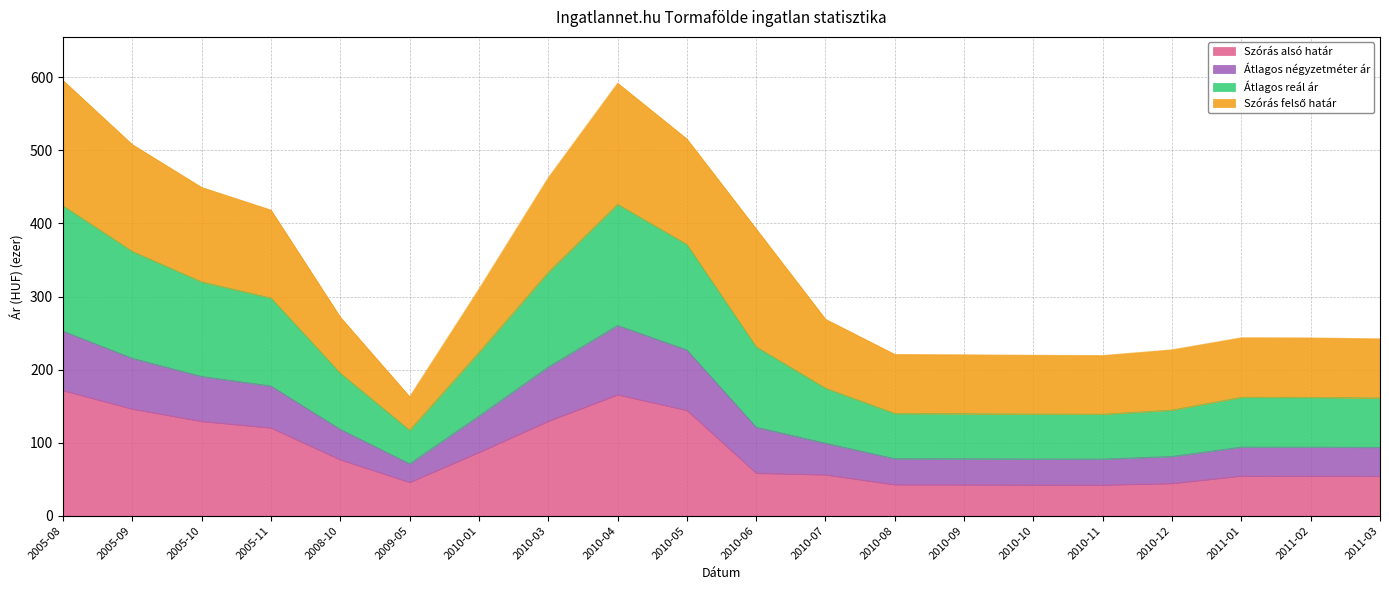

What is the total value across all series at 2010-01?

310.4